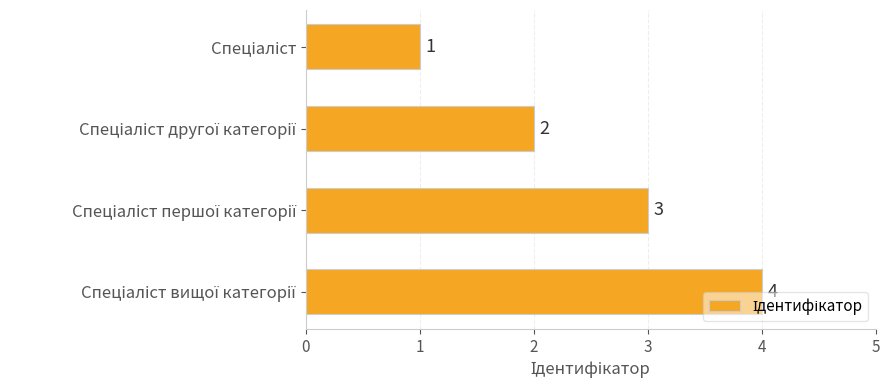

Are the bars grouped side by side (vs. stacked)?

No